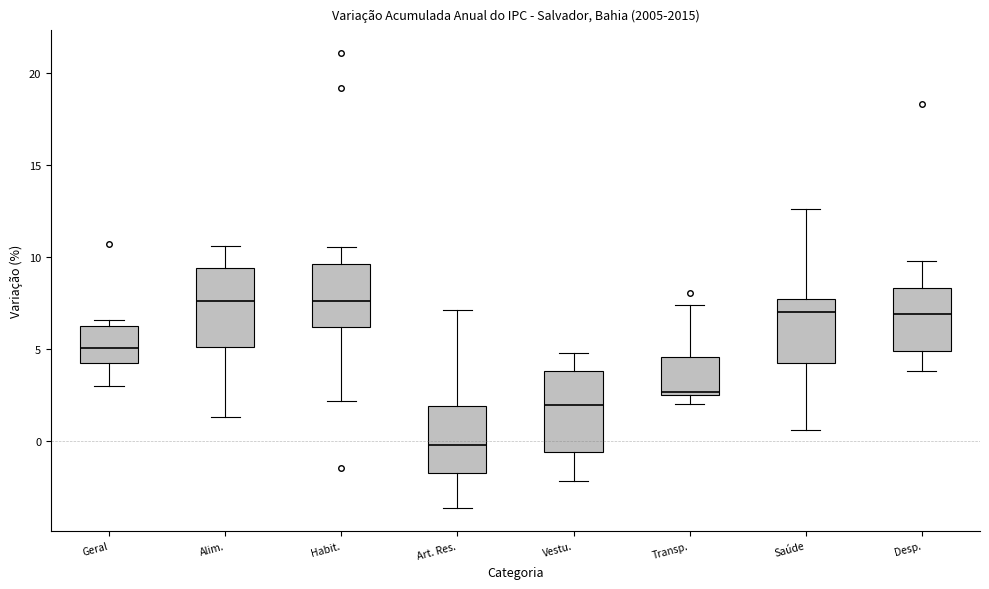

Reading left to right, transcribe this box plot: for each box, give where its median line is, the range the box spans, and where its two whiskers end, as read against the y-axis. The values are not printed on the chart, so give them approximately, as read against the axis.

Geral: median 5.0, box 4.0 to 6.5, whiskers 3.0 to 6.5 (just above the box's upper edge)
Alim.: median 7.5, box 5.0 to 9.5, whiskers 1.5 to 10.5
Habit.: median 7.5, box 6.0 to 9.5, whiskers 2.0 to 10.5
Art. Res.: median 0.0, box -1.5 to 2.0, whiskers -3.5 to 7.0
Vestu.: median 2.0, box -0.5 to 4.0, whiskers -2.0 to 5.0
Transp.: median 2.5, box 2.5 to 4.5, whiskers 2.0 to 7.5
Saúde: median 7.0, box 4.5 to 7.5, whiskers 0.5 to 12.5
Desp.: median 7.0, box 5.0 to 8.5, whiskers 4.0 to 10.0